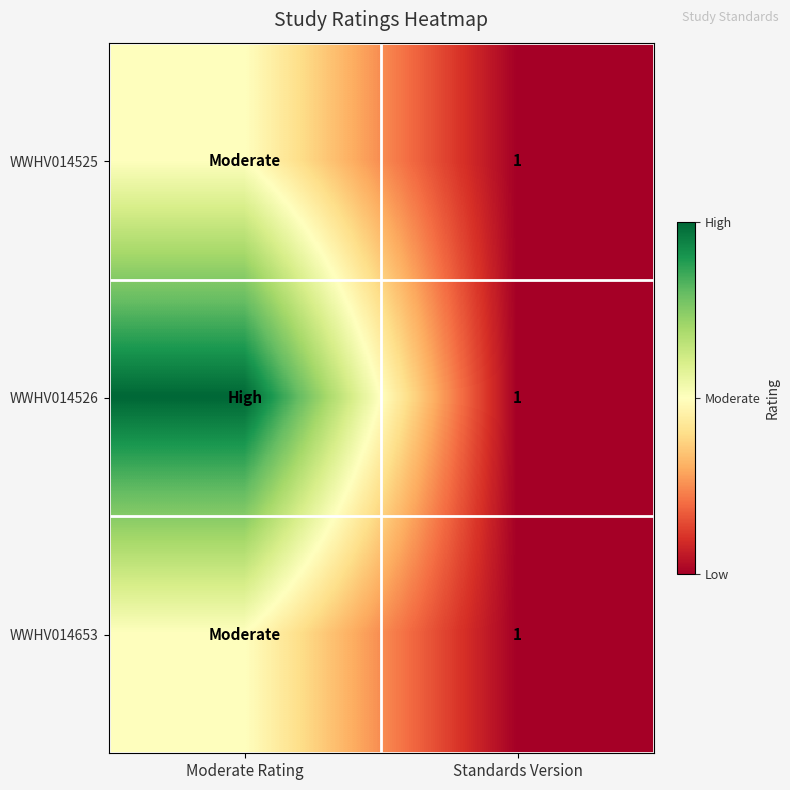

At how many categories does at least one series exceed 1?

1